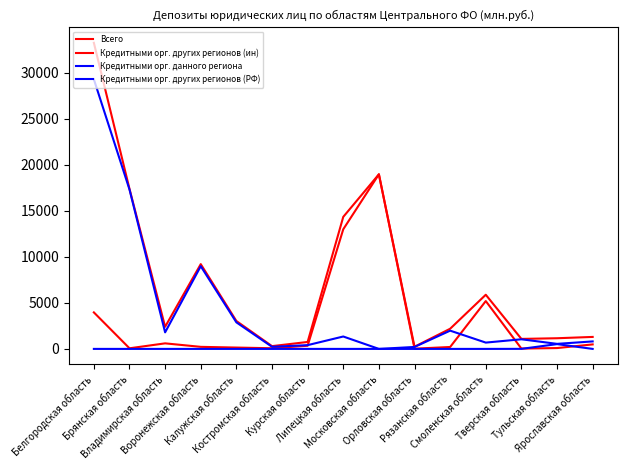

Reading left to right, list all the values displayed in this chart.

Всего: Белгородская область=33241	Брянская область=17379	Владимирская область=2401	Воронежская область=9206	Калужская область=3030	Костромская область=301	Курская область=754	Липецкая область=14338	Московская область=18961	Орловская область=236	Рязанская область=2190	Смоленская область=5881	Тверская область=1086	Тульская область=1158	Ярославская область=1301
Кредитными орг. других регионов (ин): Белгородская область=3965	Брянская область=67	Владимирская область=603	Воронежская область=223	Калужская область=146	Костромская область=71	Курская область=345	Липецкая область=12992	Московская область=18961	Орловская область=24	Рязанская область=208	Смоленская область=5195	Тверская область=36	Тульская область=91	Ярославская область=488
Кредитными орг. данного региона: Белгородская область=0	Брянская область=0	Владимирская область=0	Воронежская область=0	Калужская область=0	Костромская область=0	Курская область=0	Липецкая область=0	Московская область=0	Орловская область=0	Рязанская область=0	Смоленская область=0	Тверская область=5	Тульская область=519	Ярославская область=0
Кредитными орг. других регионов (РФ): Белгородская область=29276	Брянская область=17312	Владимирская область=1798	Воронежская область=8982	Калужская область=2884	Костромская область=230	Курская область=409	Липецкая область=1346	Московская область=0	Орловская область=212	Рязанская область=1982	Смоленская область=685	Тверская область=1045	Тульская область=548	Ярославская область=813